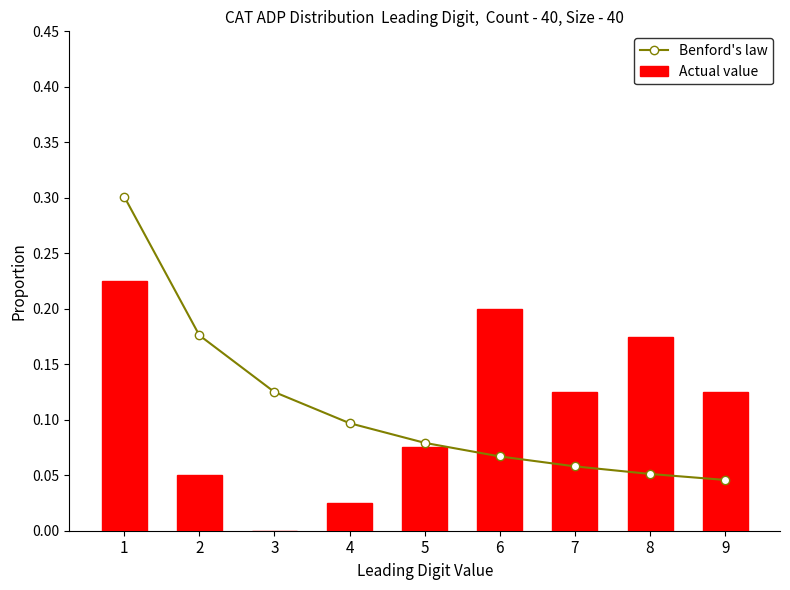

At which category does the chart reach its peak across all series?

1